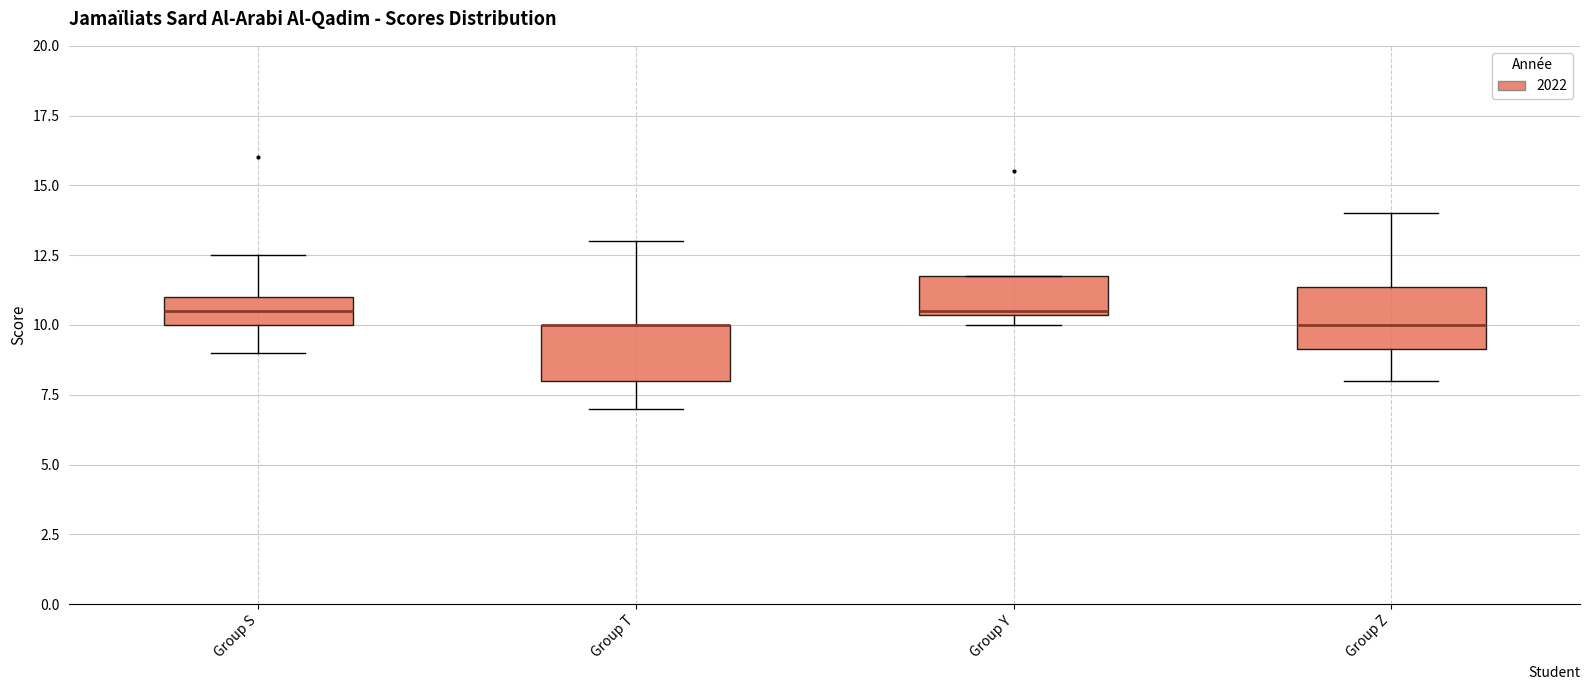

Reading left to right, transcribe this box plot: for each box, give where its median line is, the range the box spans, and where its two whiskers end, as read against the y-axis. The values are not printed on the chart, so give them approximately, as read against the axis.

Group S: median 10.5, box 10.0 to 11.0, whiskers 9.0 to 12.5
Group T: median 10.0 (drawn on the box's upper edge), box 8.0 to 10.0, whiskers 7.0 to 13.0
Group Y: median 10.5, box 10.5 to 12.0, whiskers 10.0 to 12.0
Group Z: median 10.0, box 9.0 to 11.5, whiskers 8.0 to 14.0